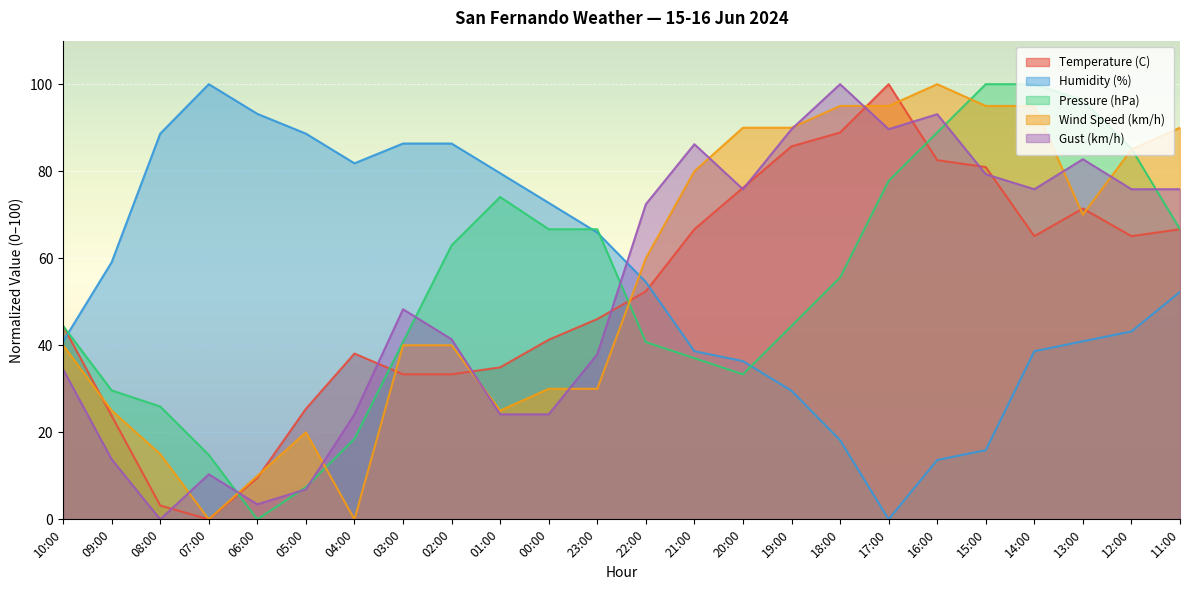

Which series has the largest range (max minus min)?

Temperature (C)